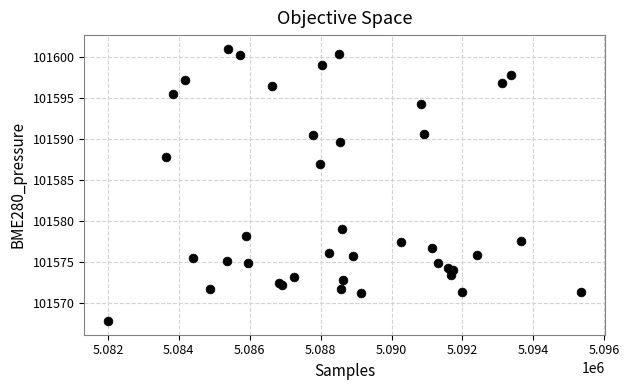

What Y value in the scatter plot is closest to 101584?

101587.0